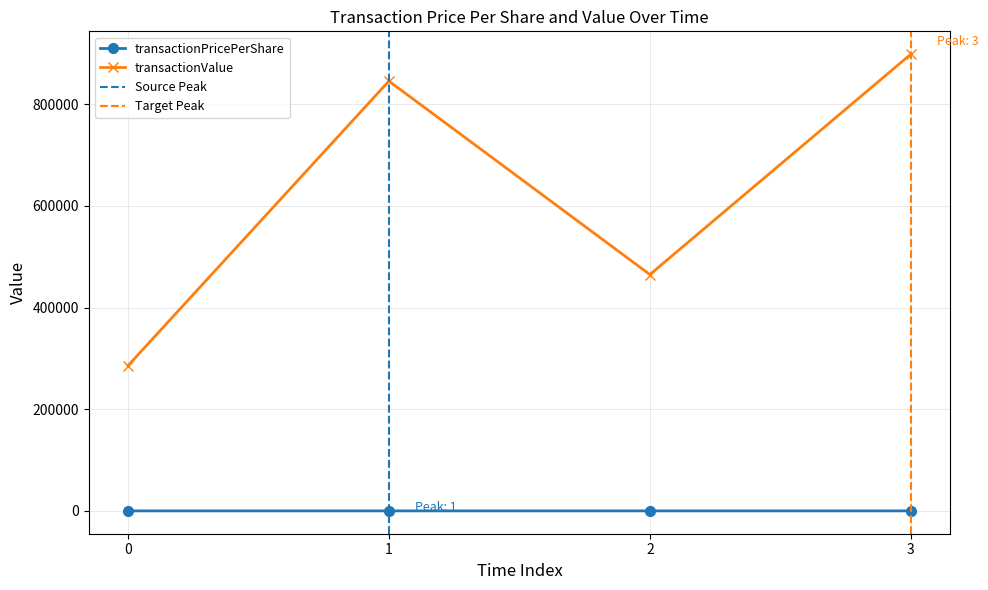

At how many categories does at least one series exceed 226473?

4